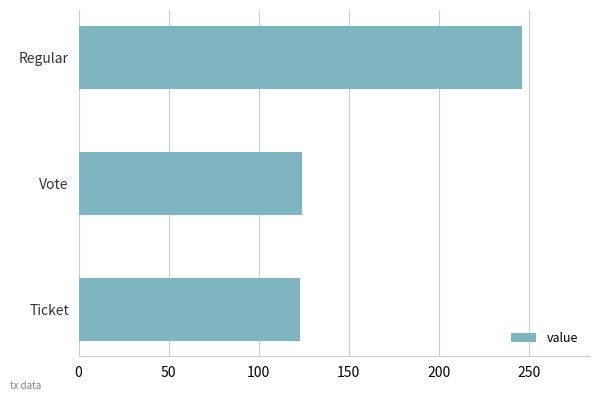

Is it true that the value at Vote is 175.5?

False